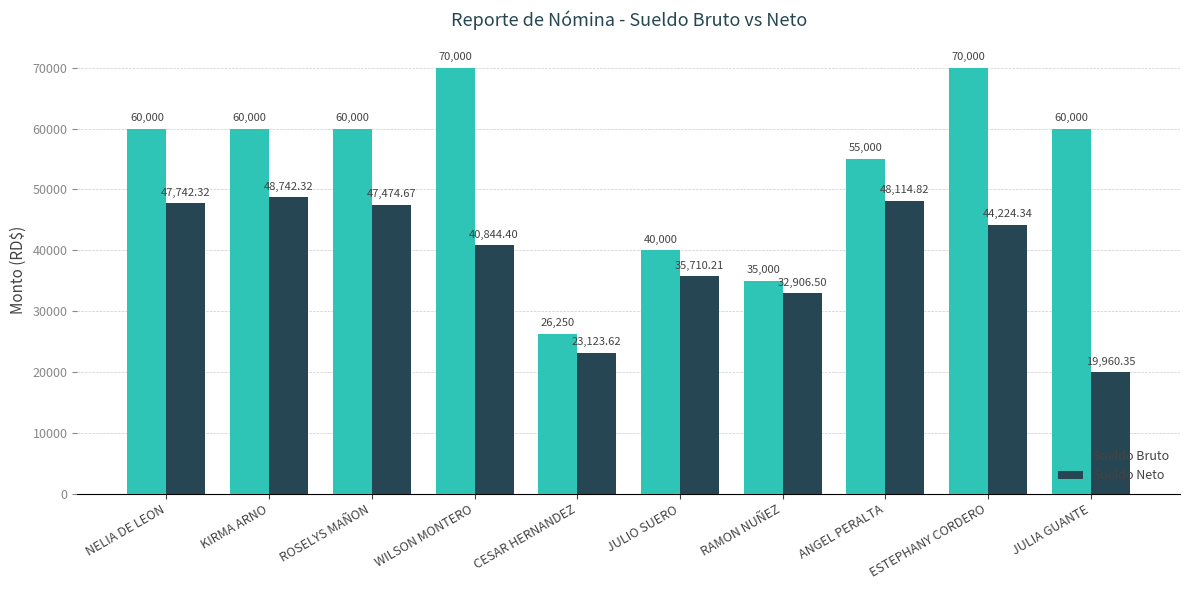

Does the chart contain stacked bars?

No